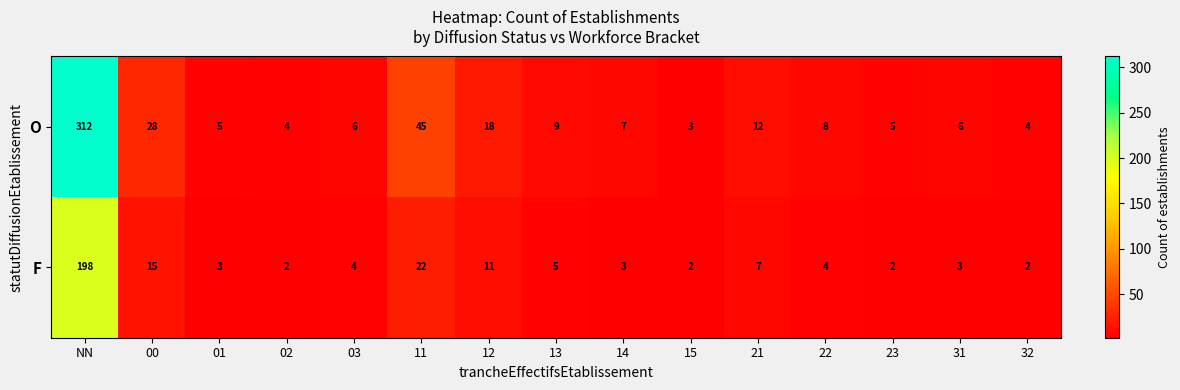

List the series in order of their overall mean, lowest first.

F, O